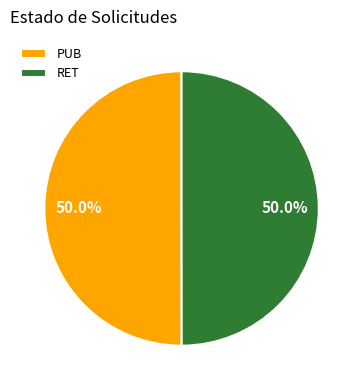

How many slices are in this pie chart?

2